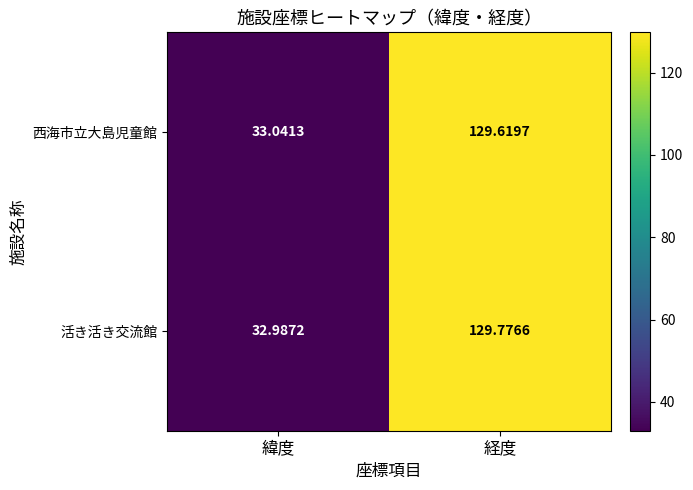

Where does the 活き活き交流館 series first go above 129?

経度